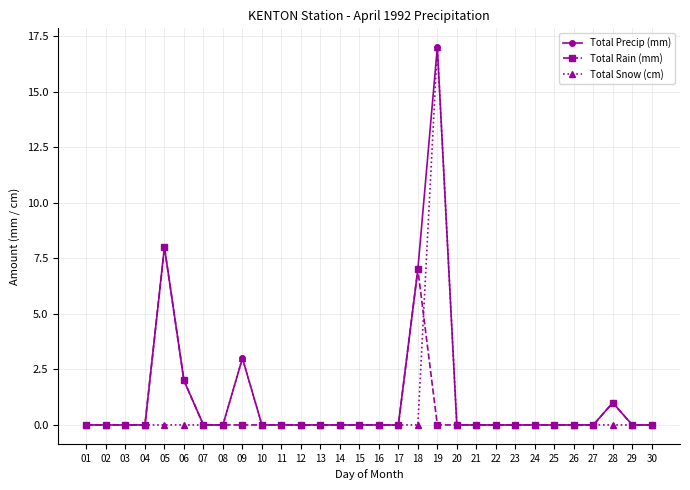

The Total Precip (mm) series shows 0 at 27. True or false?

True